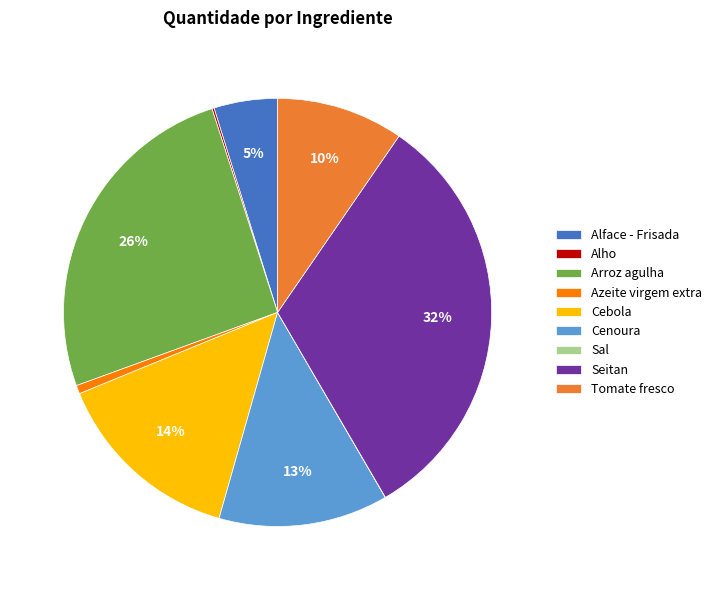

To the nearest percent, what portion does Seitan represent?

32%